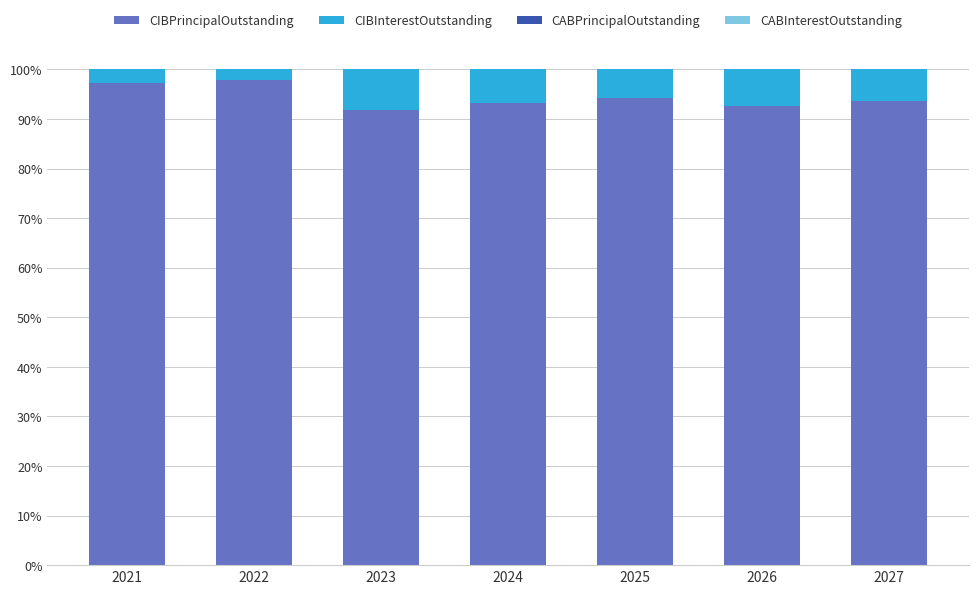

How many categories are shown in the chart?

7